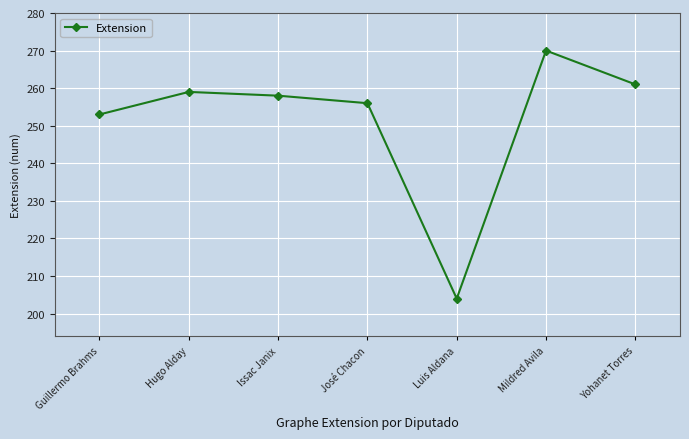

What is the label of the 4th point from the right?

José Chacon